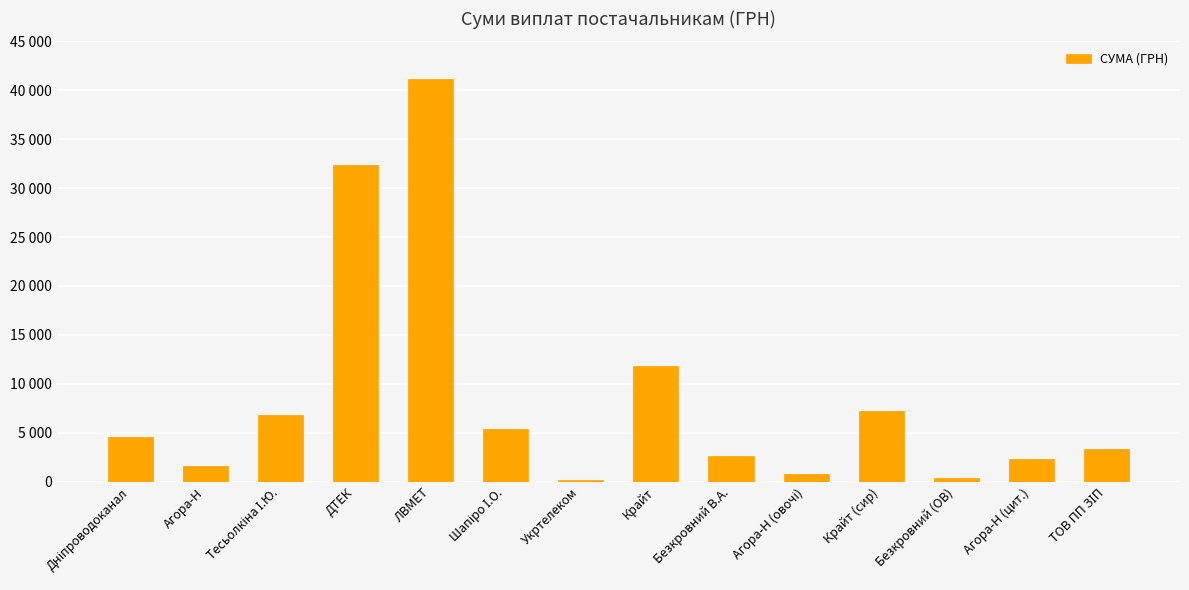

What is the value of the 2nd bar from the left?

1622.0